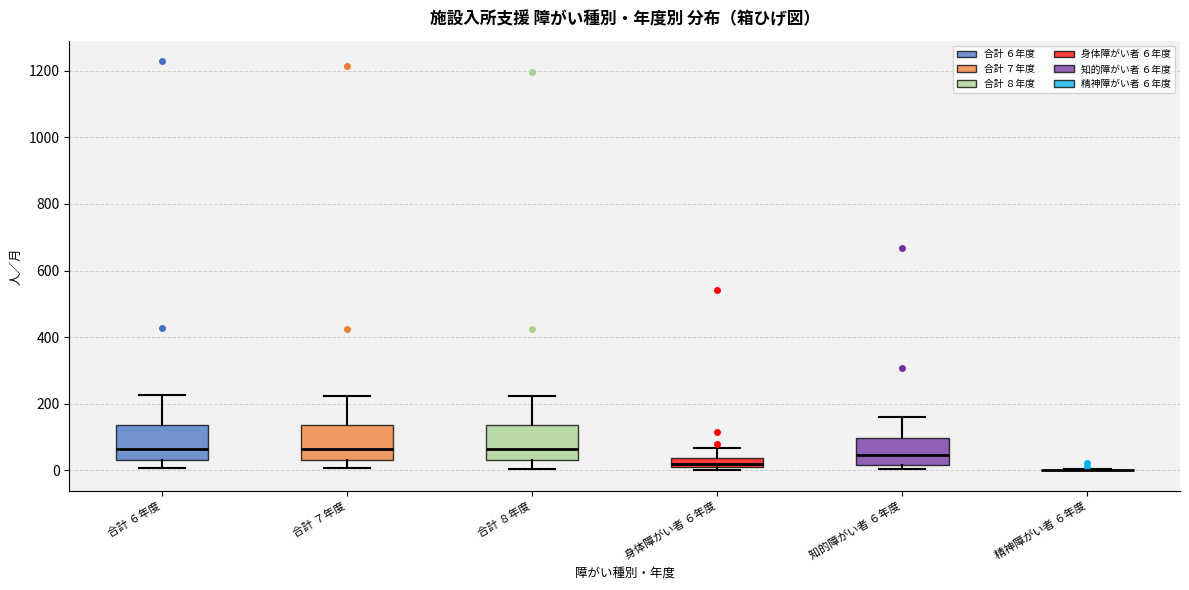

Where does the lower whisker of the box for 合計 ７年度 end on the y-axis? The values are not printed on the chart, so give them approximately, as read against the axis.

0